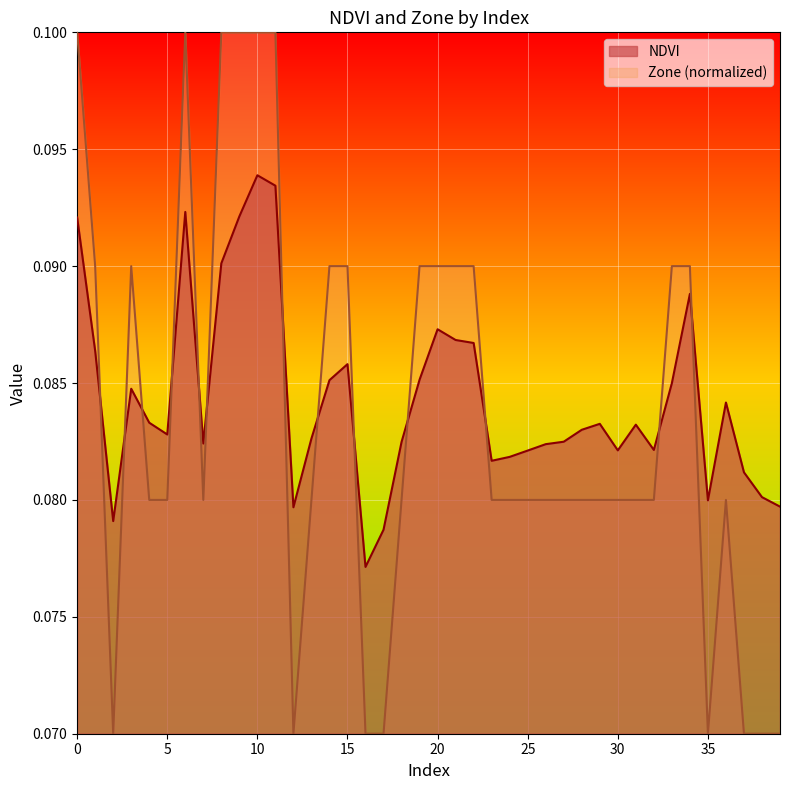

After their last crossing, which series has the higher values: NDVI or Zone?

NDVI